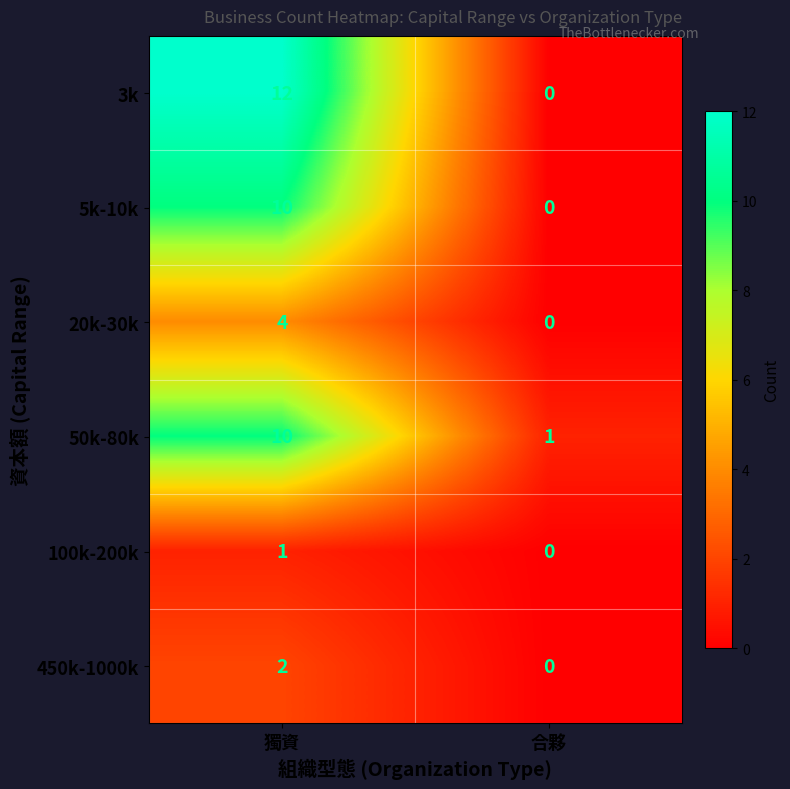

True or false: 20k-30k has a value of 2 at 合夥.

False